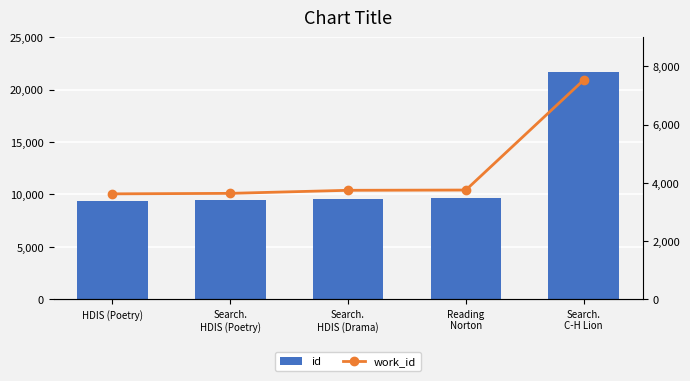

What is the label of the 5th bar from the left?

Search.
C-H Lion